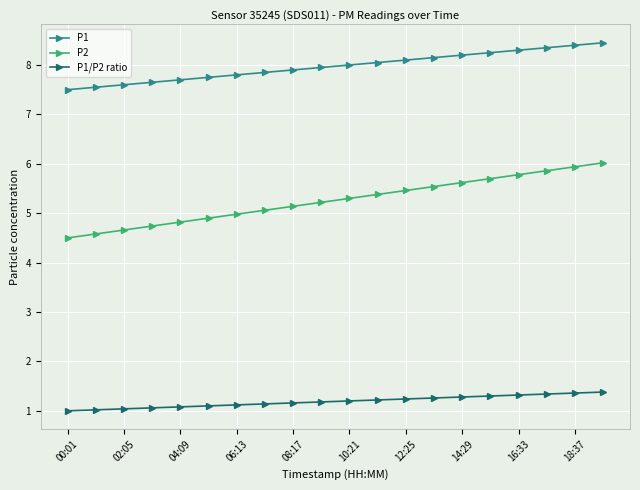

What is the minimum value shown in the chart?

1.0